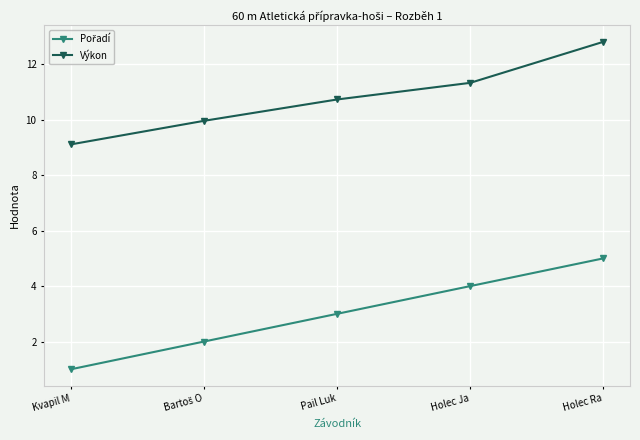

What is the label of the 2nd point from the right?

Holec Ja